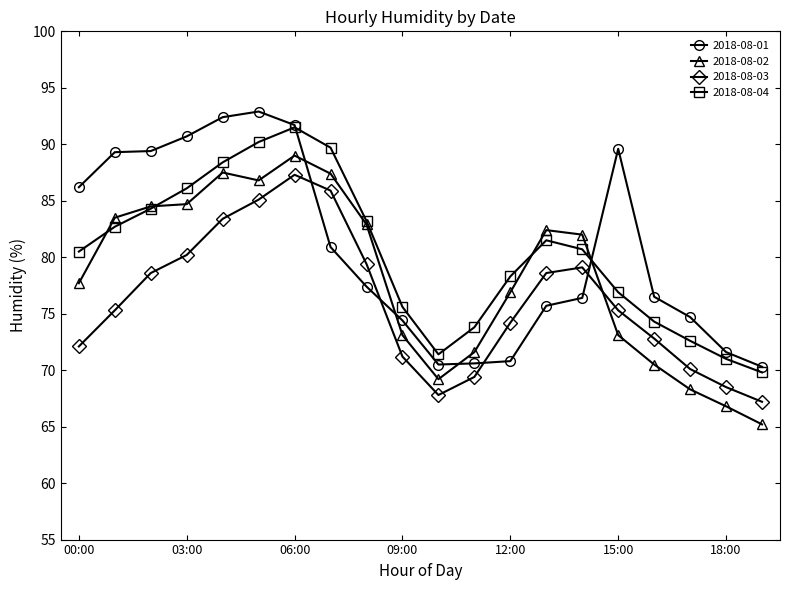

What is the minimum value shown in the chart?

65.2